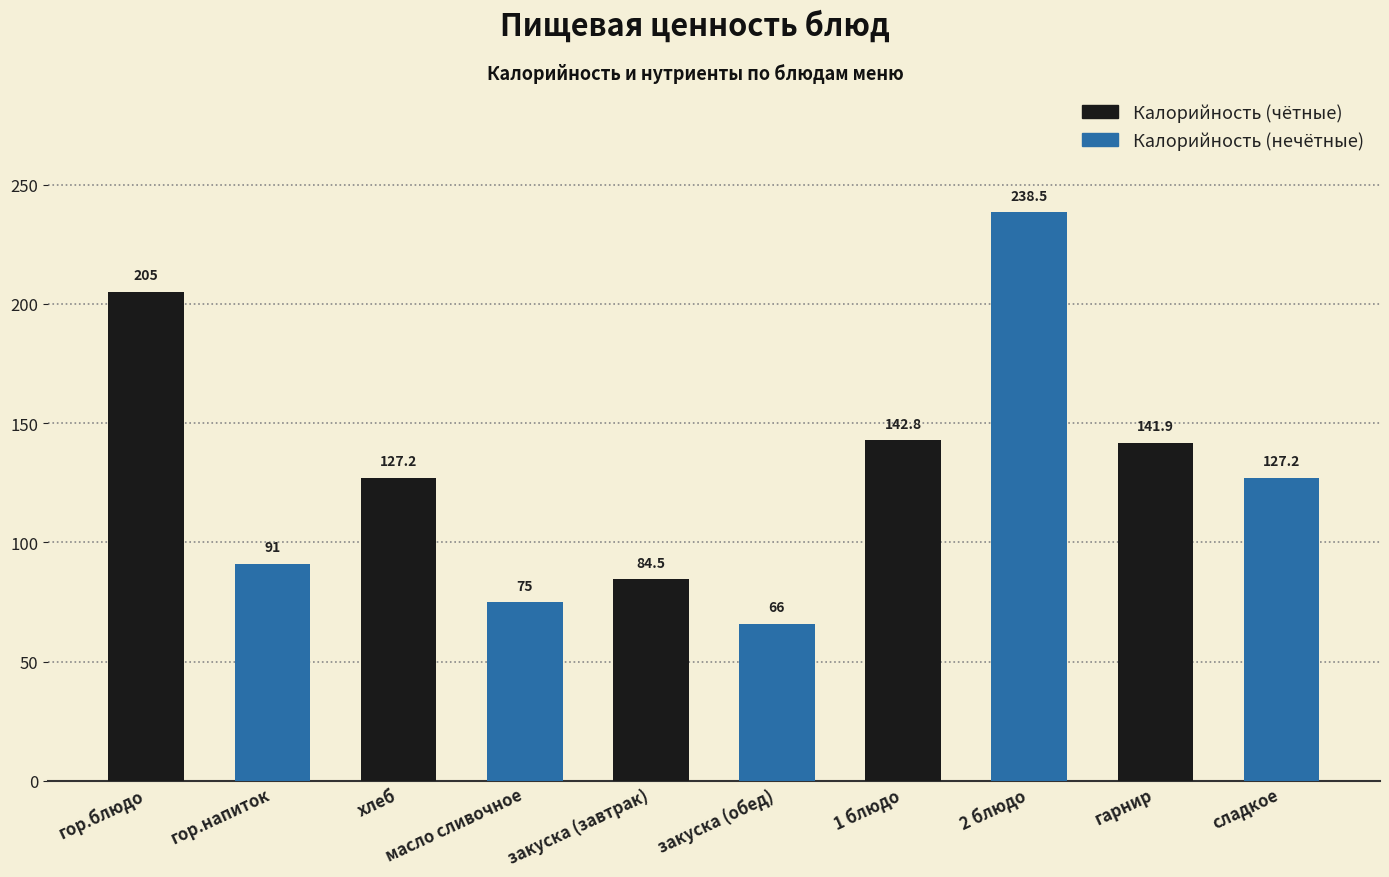

Is it true that the value at гарнир is 230.7?

False